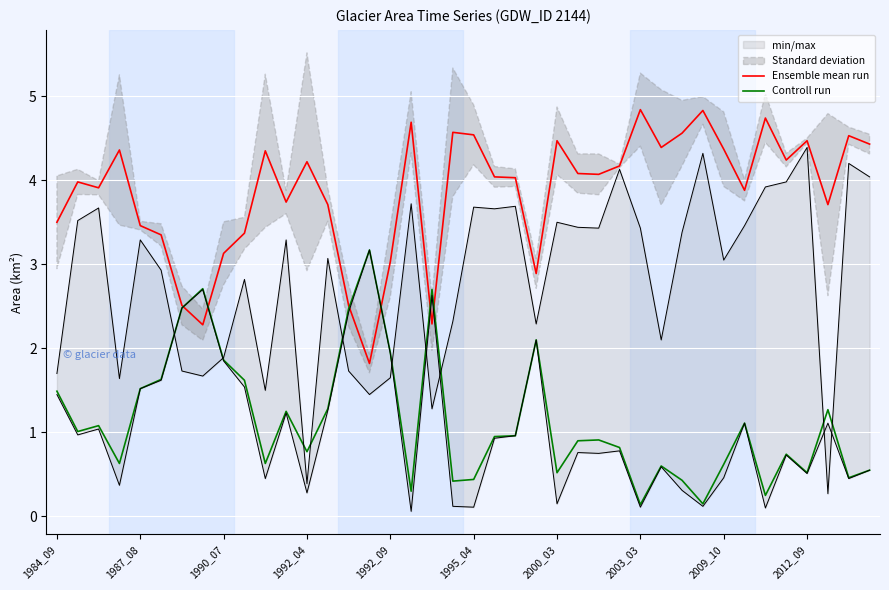

What is the total value across all series at 17?

5.0